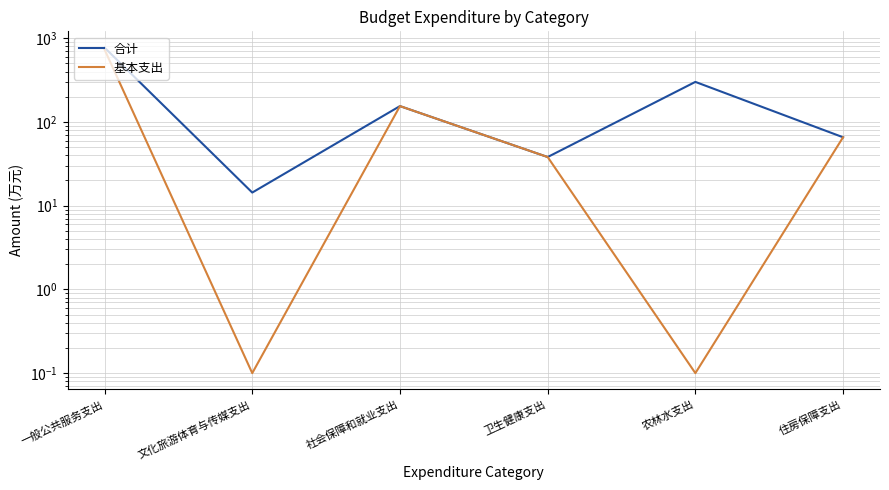

What value does the 合计 series have at 社会保障和就业支出?

154.7